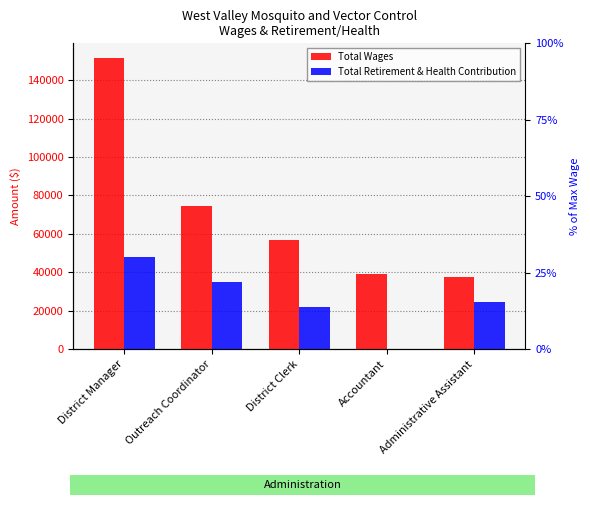

Reading left to right, extract all data points from this chart.

Total Wages: 151586	74508	56767	38957	37540
Total Retirement & Health Contribution: 48081	35180	21980	0	24619